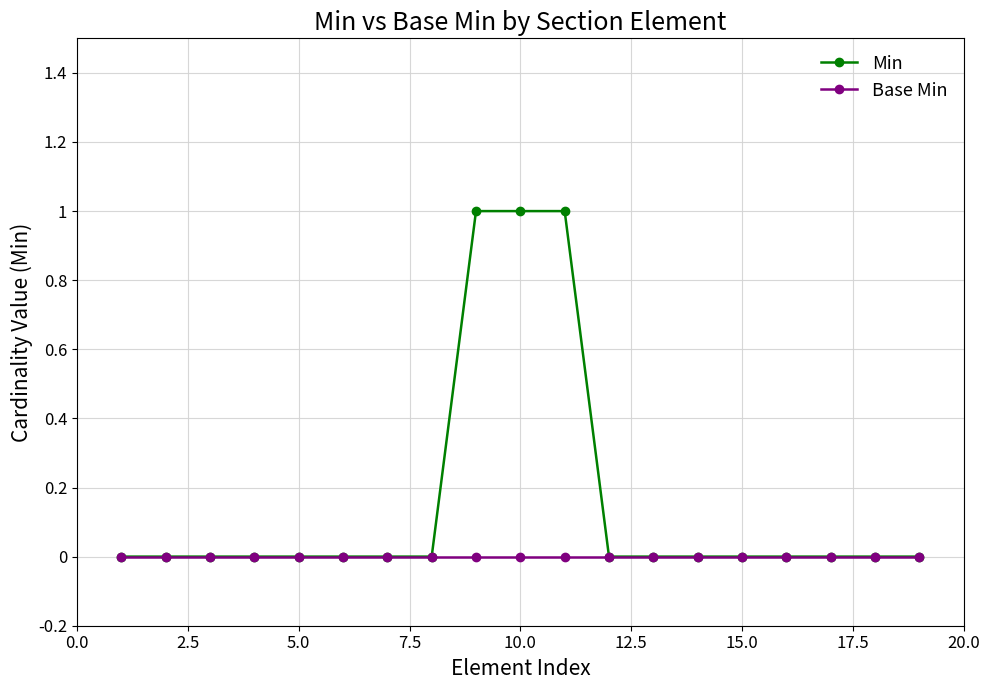

What are all the series names shown in the legend?

Min, Base Min